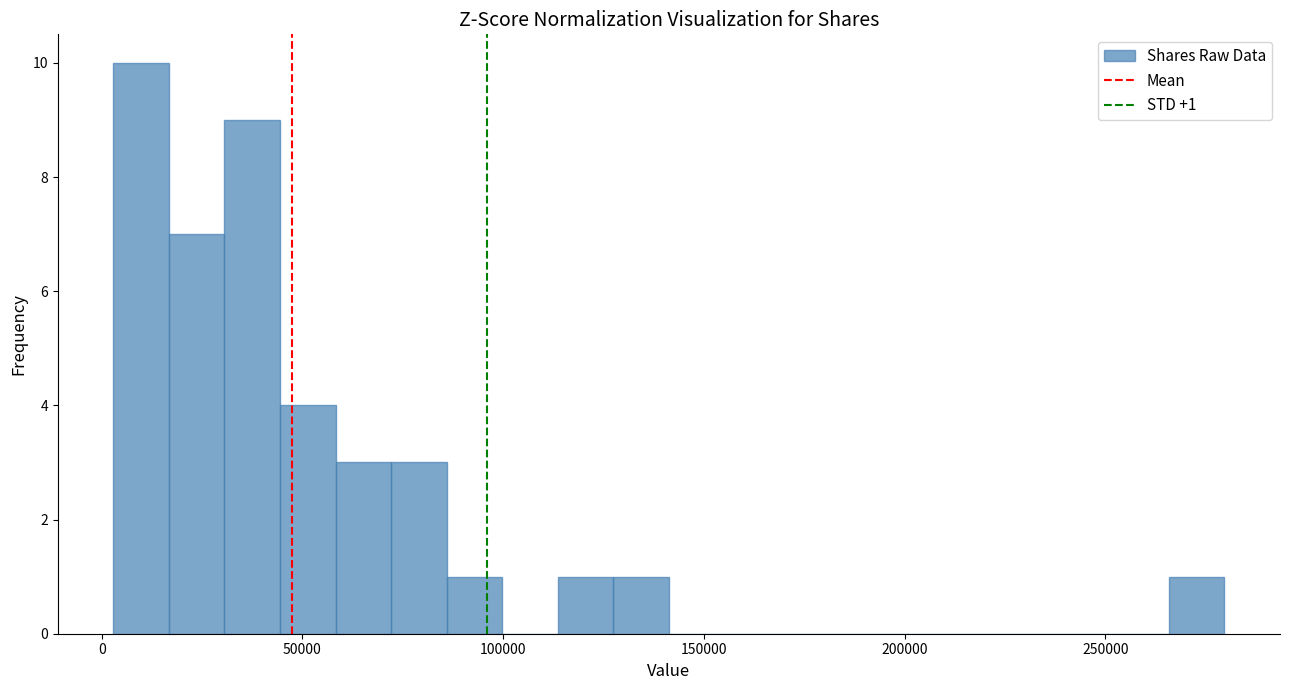

Around what value on the x-axis is the tallest bar? Give the approximate position of its centre, as read against the axis.

10000